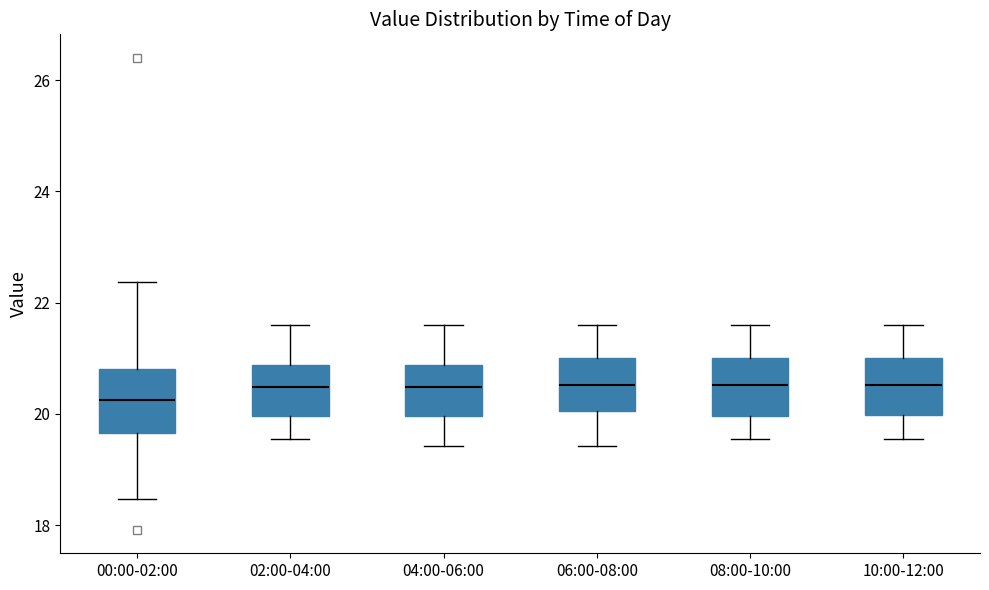

Where does the median line of the box for 00:00-02:00 sit on the y-axis? The values are not printed on the chart, so give them approximately, as read against the axis.

20.2